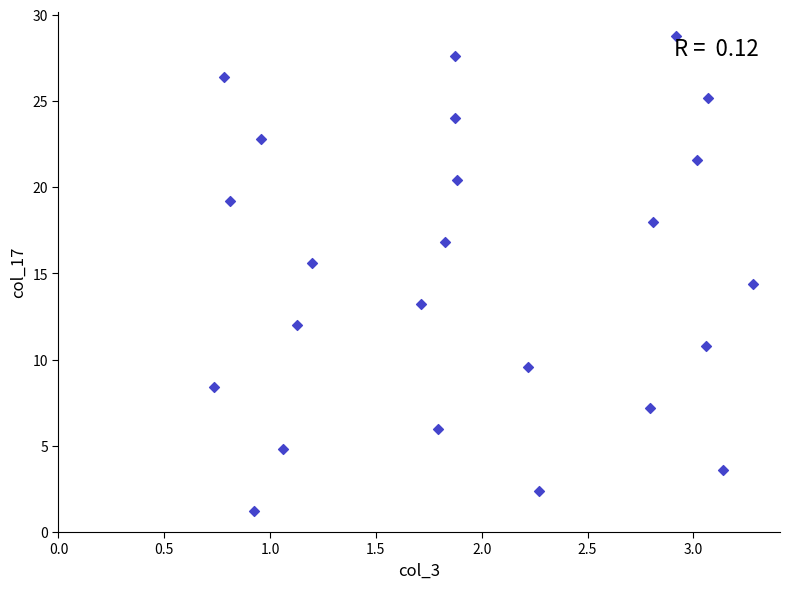

What Y value in the scatter plot is closest to 14?

14.4